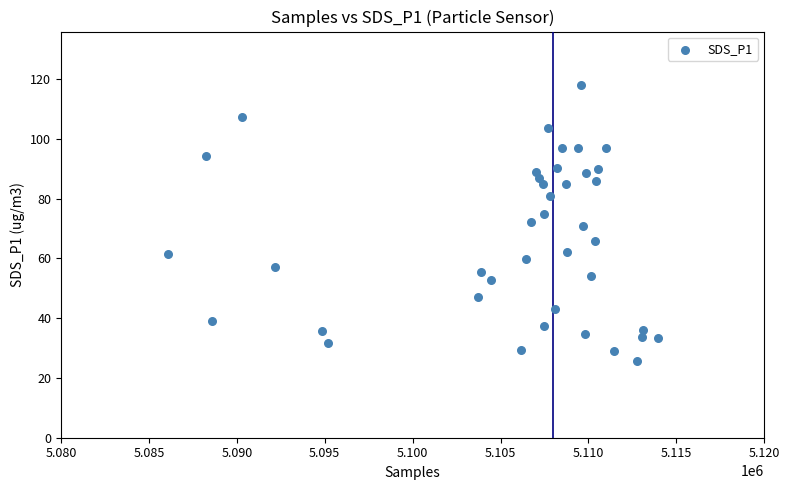

What is the range of Y values (max minus min)?

92.6